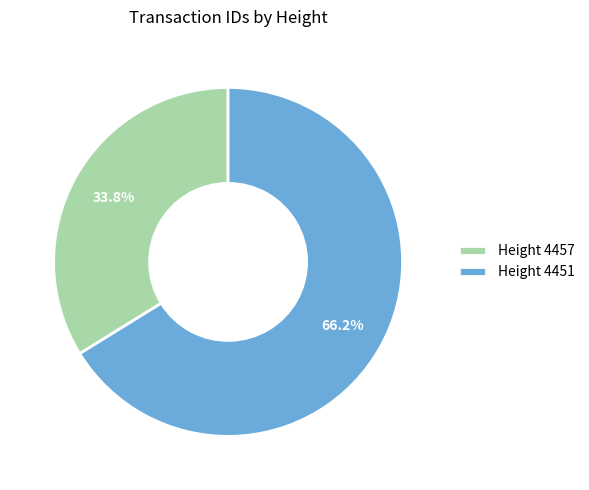

Approximately how many times larger is the value at Height 4451 compared to Height 4457?

2.0